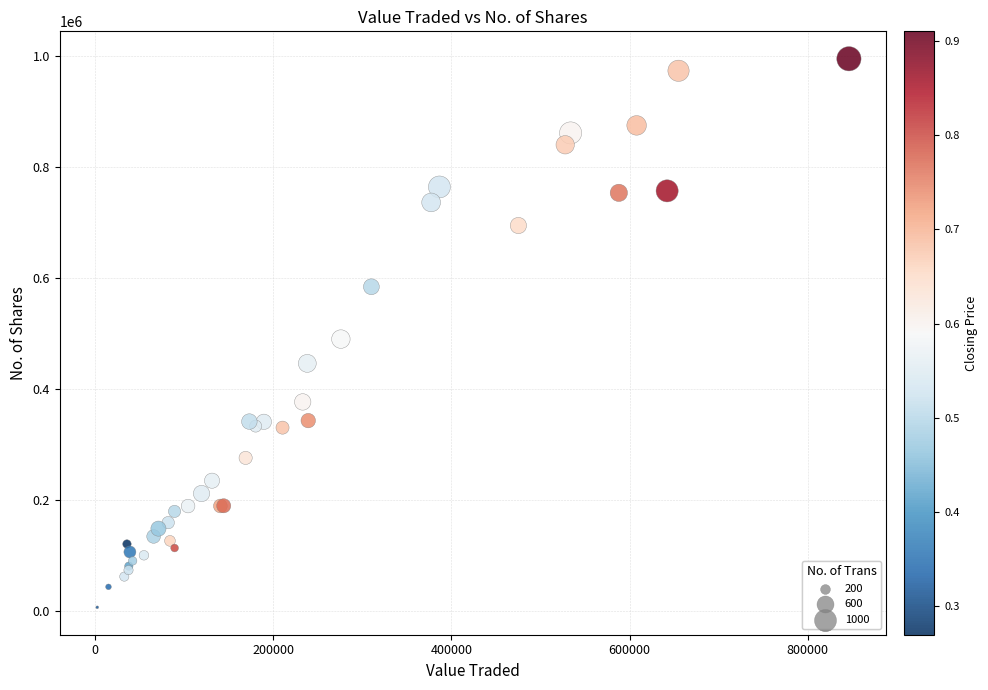

What Y value in the scatter plot is closest to 501037?

490145